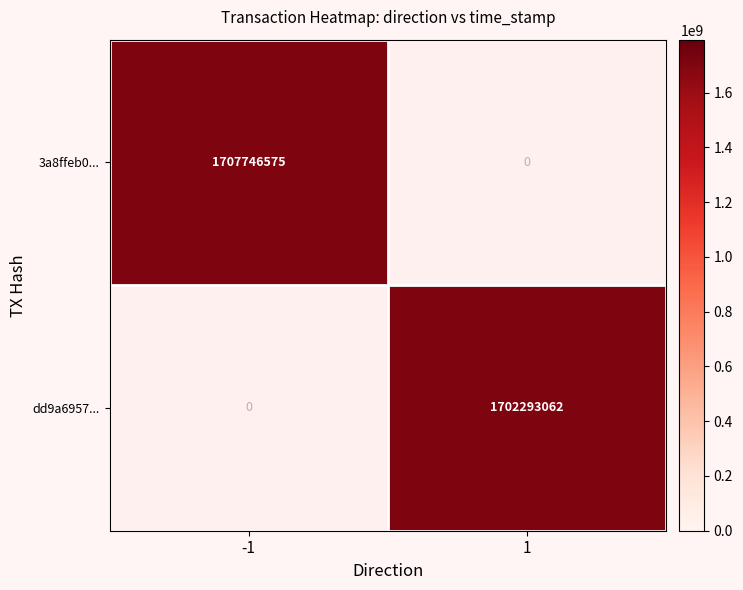

Is it true that dd9a6957... equals 2701320876 at 1?

False